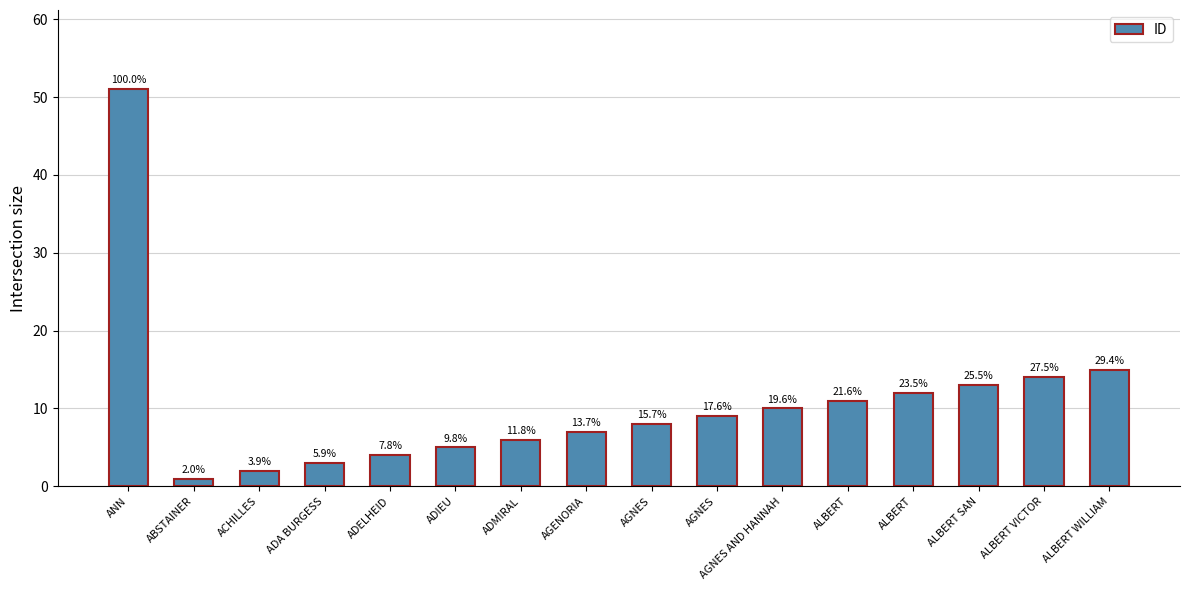

What is the maximum value shown in the chart?

51